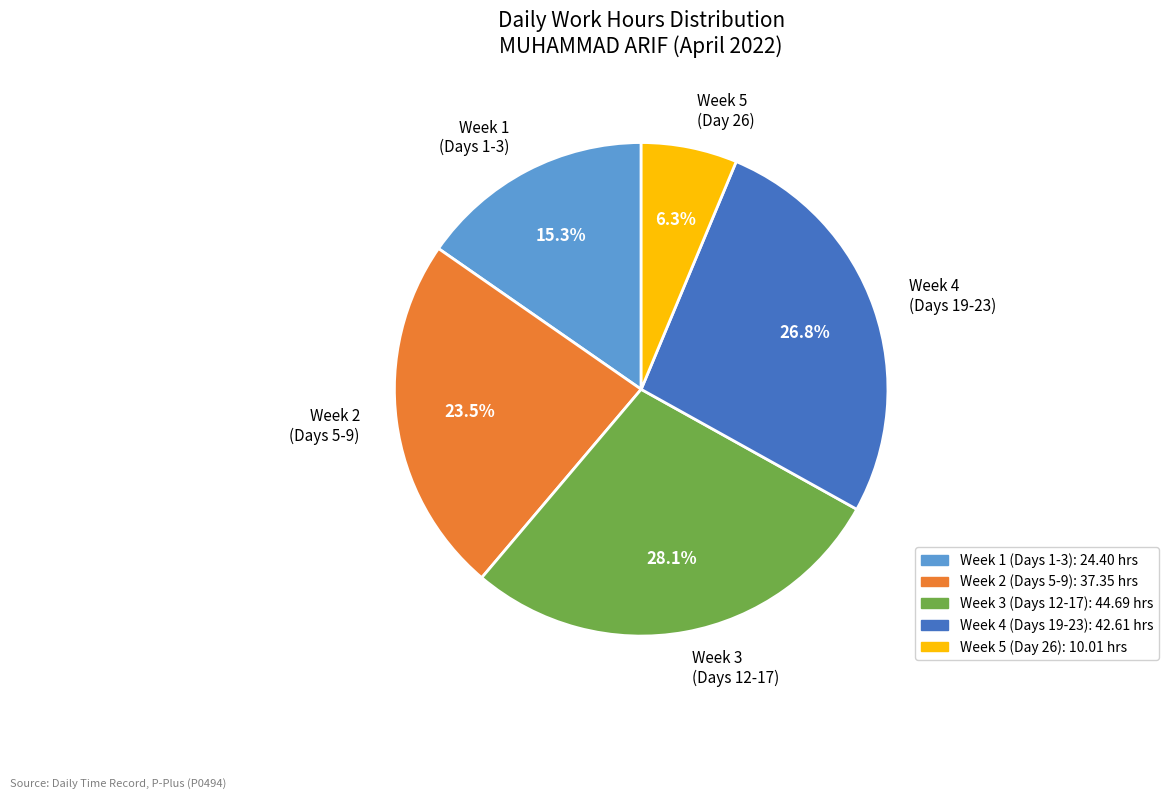

Combined, what portion of the pie is Week 2 (Days 5-9) and Week 5 (Day 26)?

29.8%